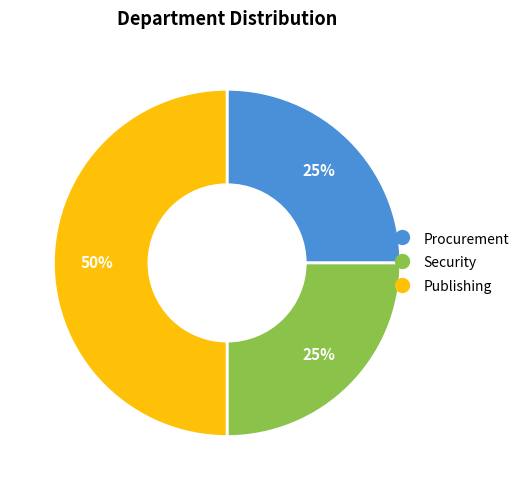

How many slices are in this pie chart?

3